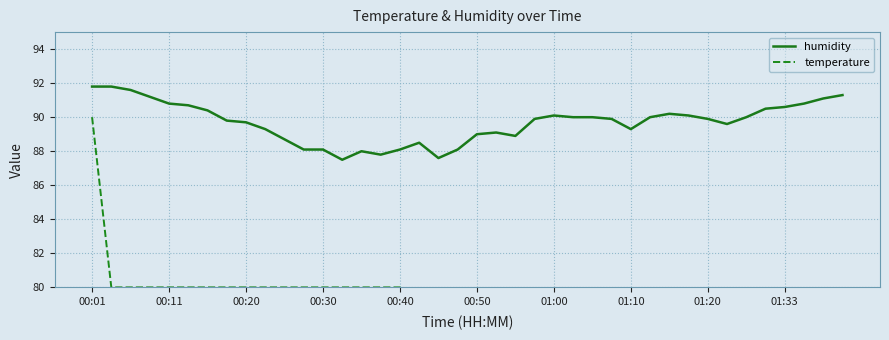

The value of humidity at 01:33 is 141.5. True or false?

False